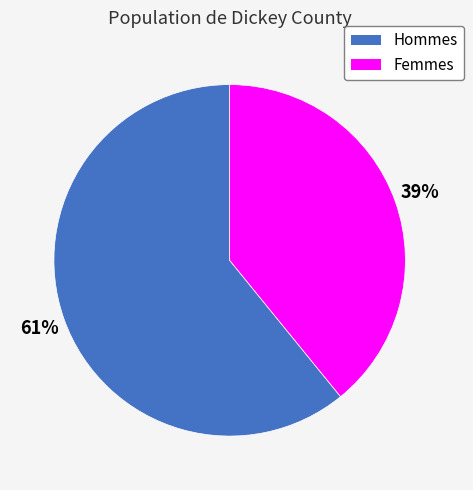

Rank the categories by value from highest to lowest.

Hommes, Femmes